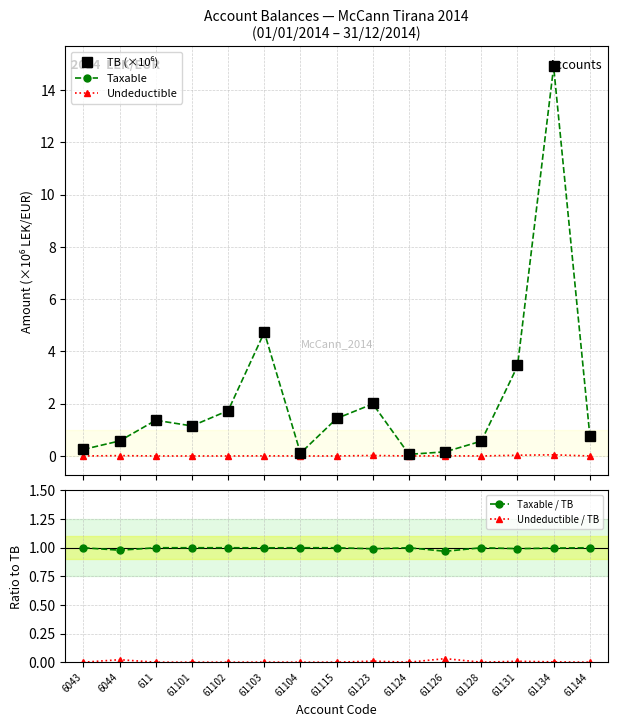

The value of Taxable / TB at 61134 is 1.0. True or false?

True